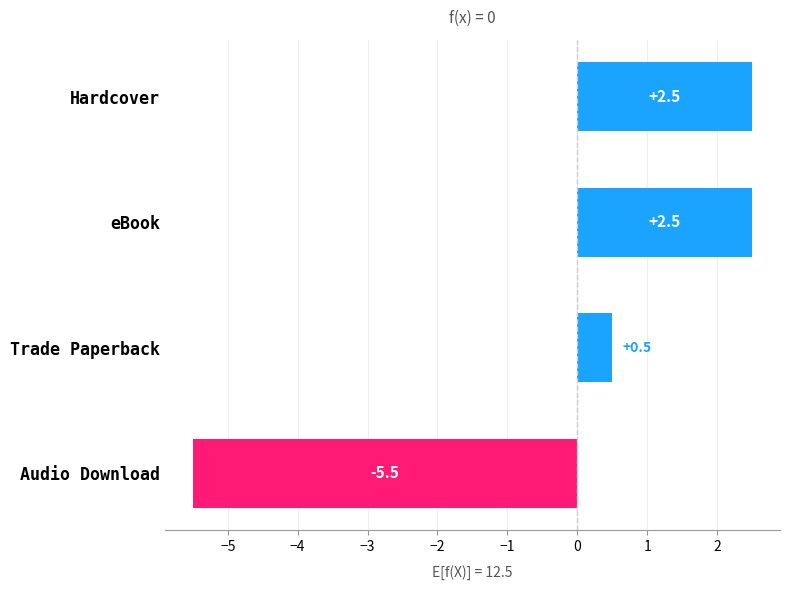

The value at eBook is 2.5. True or false?

True